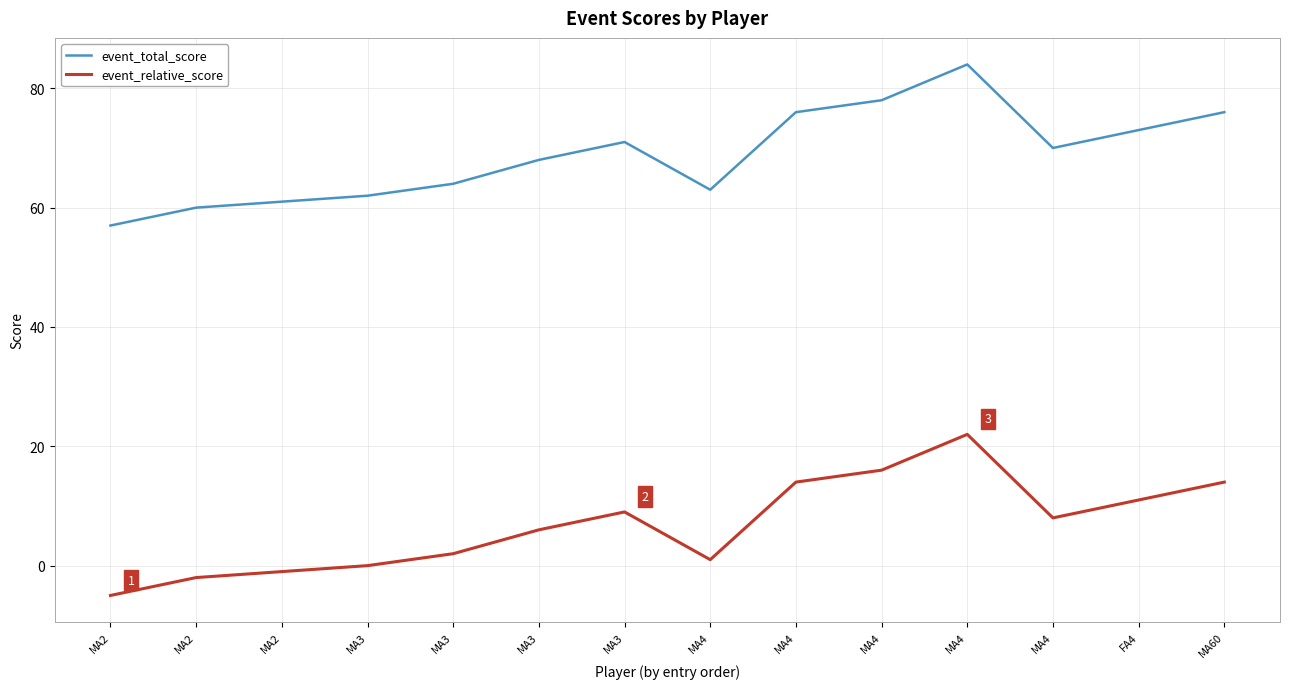

At which label does event_total_score first exceed 70?

MA3